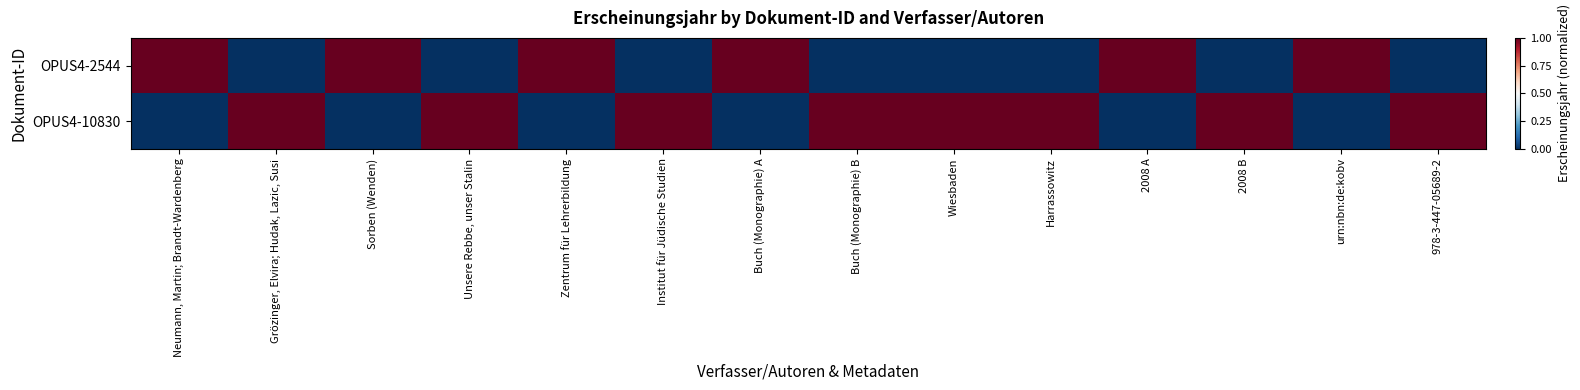

What is the total value across all series at Zentrum für Lehrerbildung?

1.0